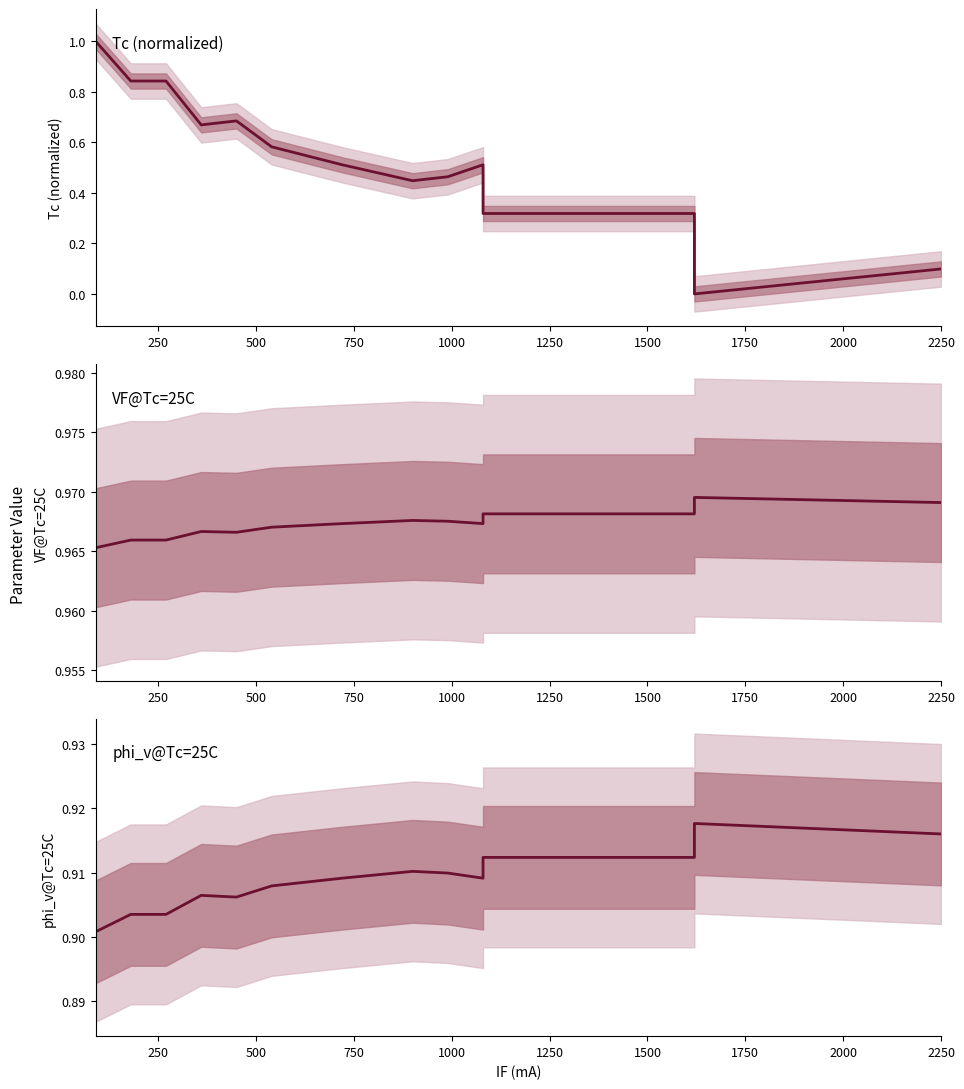

Is this an area chart (filled region under the line)?

No